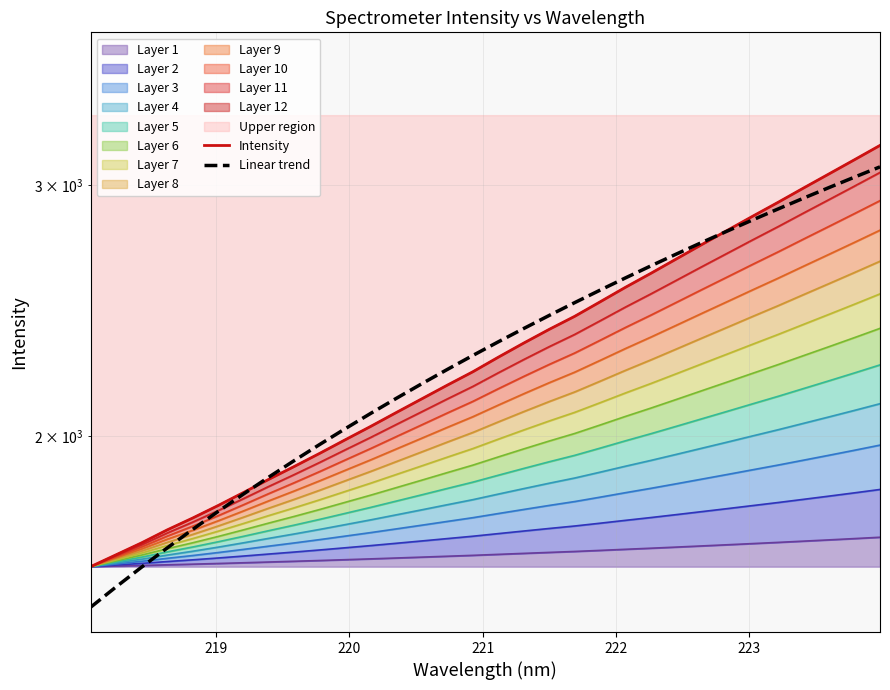

Is the value of Intensity at 24 greater than the value of Linear trend at 29?

No